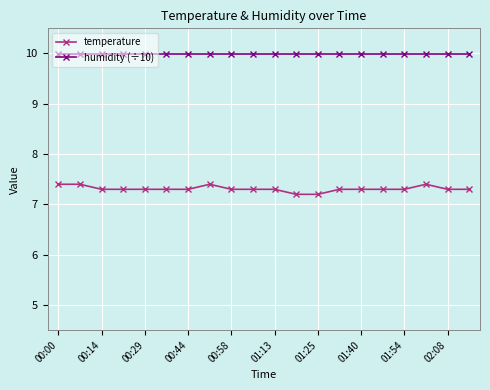

What is the value of the humidity (÷10) point at the 5th from the left?

10.0